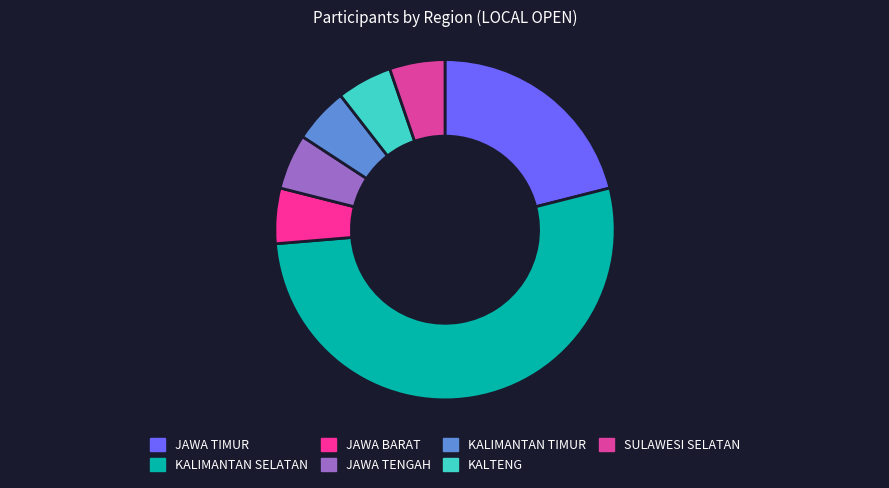

To the nearest percent, what percentage of the pie is KALIMANTAN TIMUR?

5%